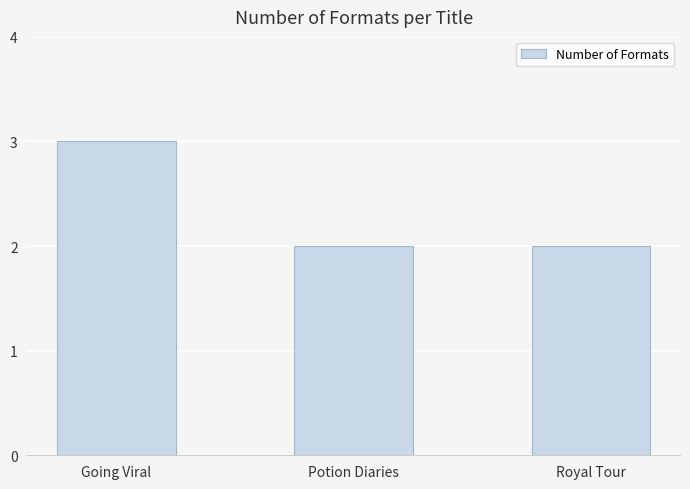

What is the sum of the values at Potion Diaries and Royal Tour?

4